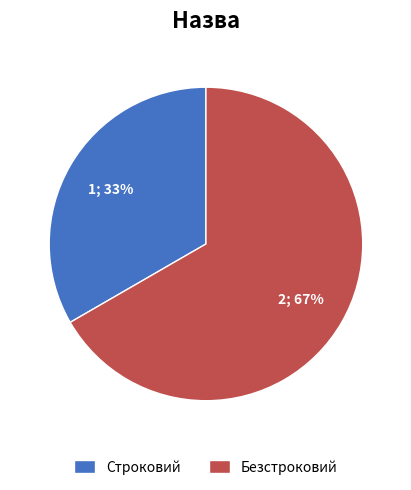

Which slice represents more than half of the pie?

Безстроковий